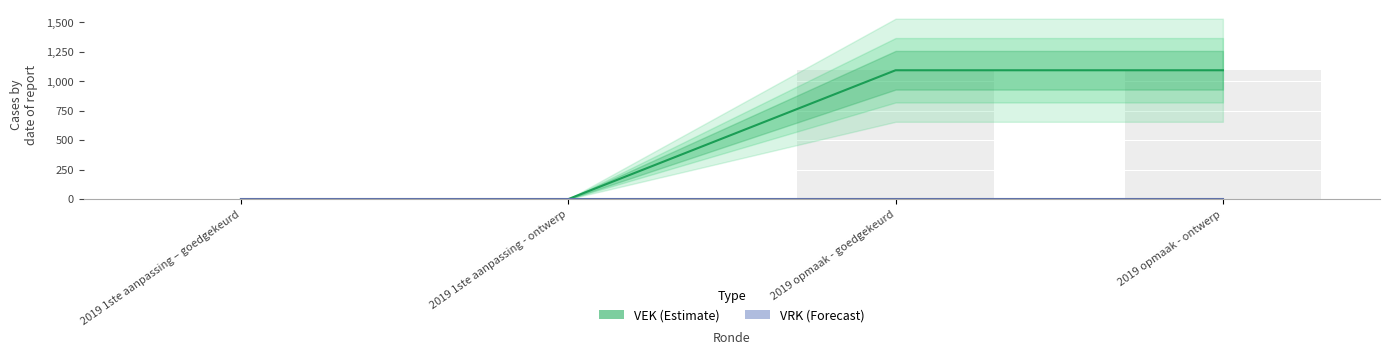

Reading left to right, extract all data points from this chart.

2019 1ste aanpassing – goedgekeurd=0	2019 1ste aanpassing - ontwerp=0	2019 opmaak - goedgekeurd=1093	2019 opmaak - ontwerp=1093